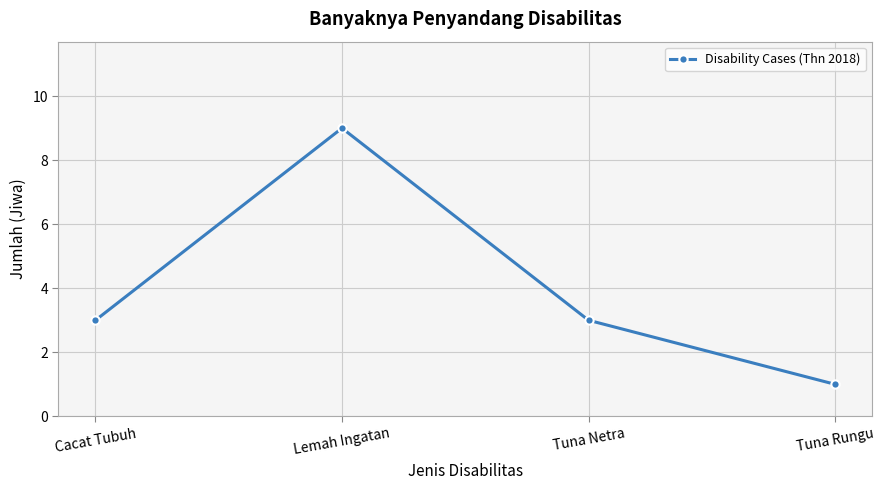

How many categories are shown in the chart?

4